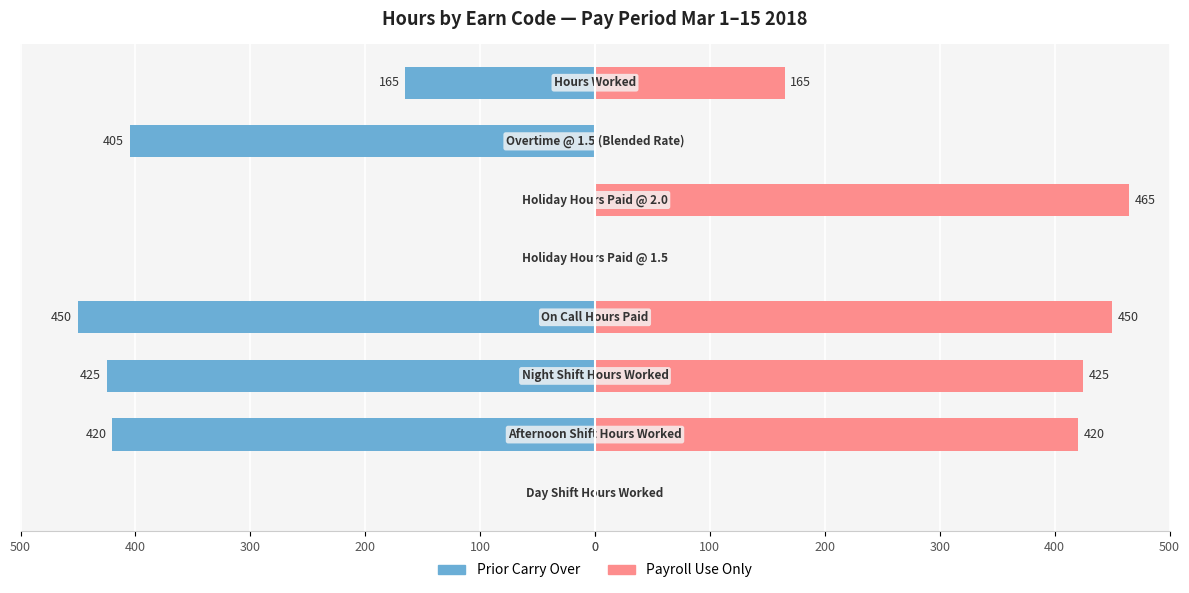

Rank the series by their average value, from highest to lowest.

Payroll Use Only, Prior Carry Over